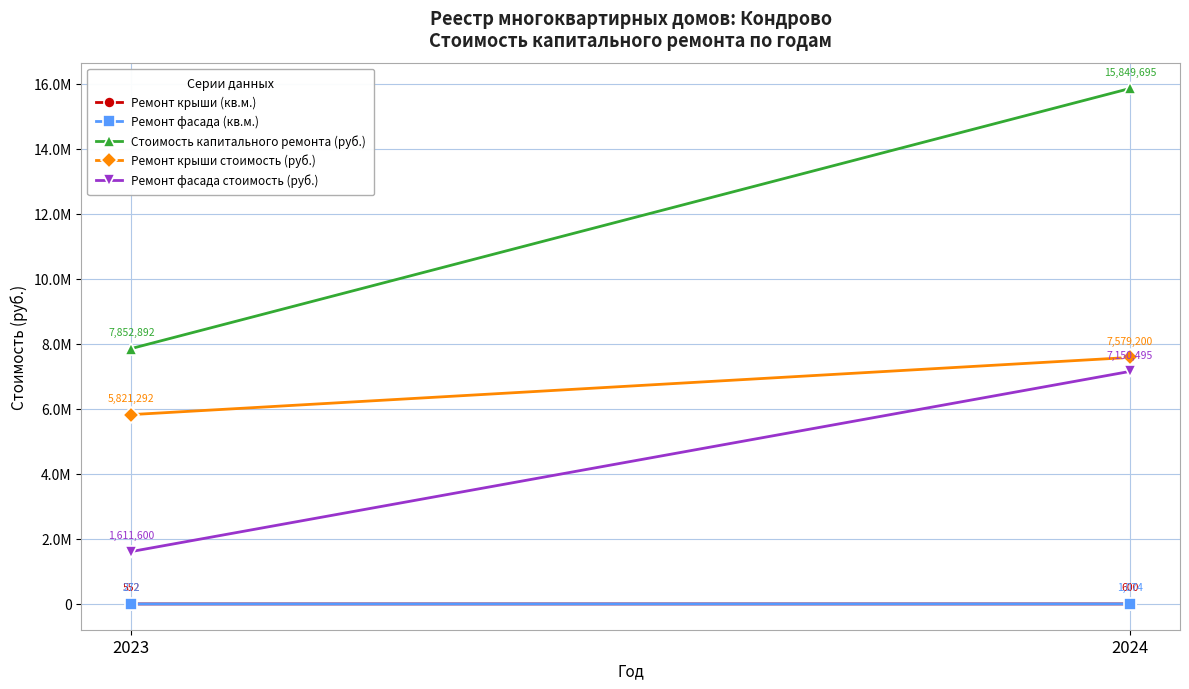

How many lines are shown in the chart?

5